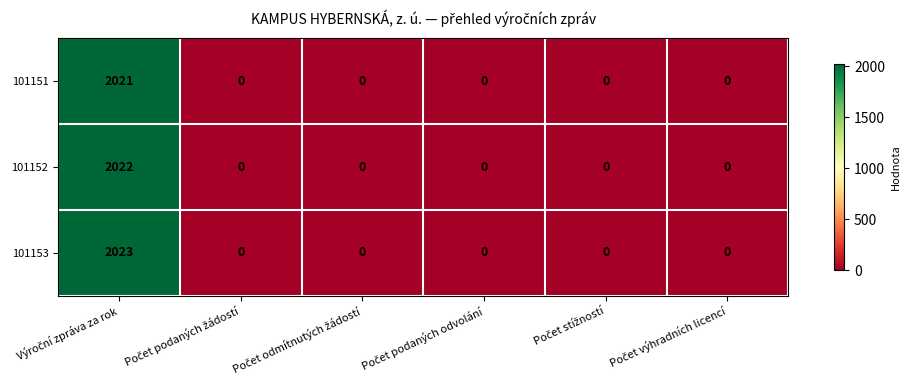

Which series has the largest total across all categories?

101153